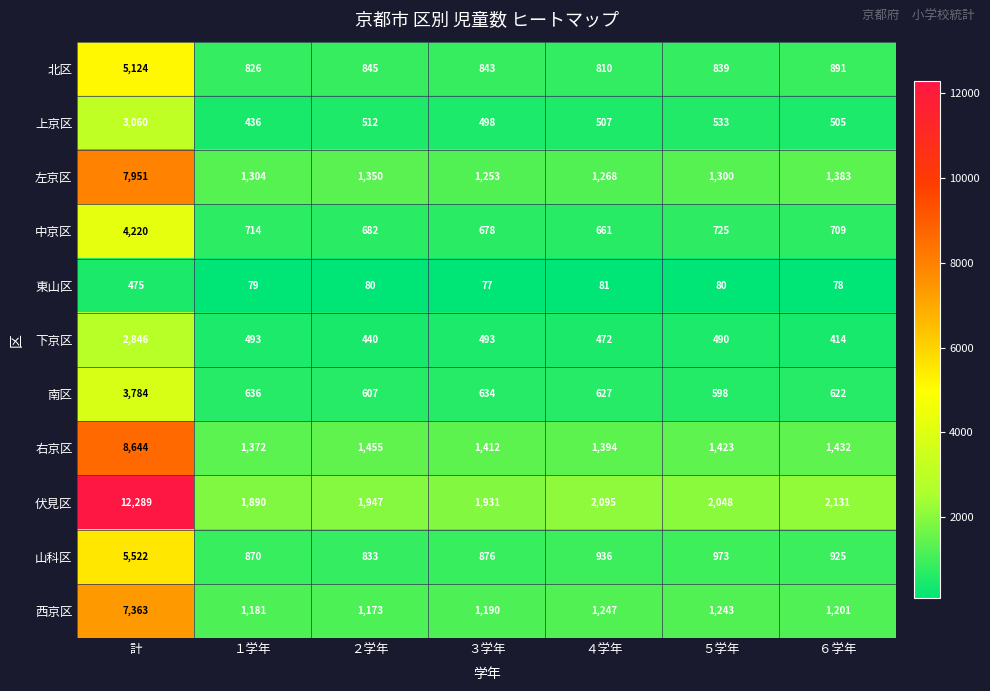

Which series changed the most between 計 and ６学年?

伏見区